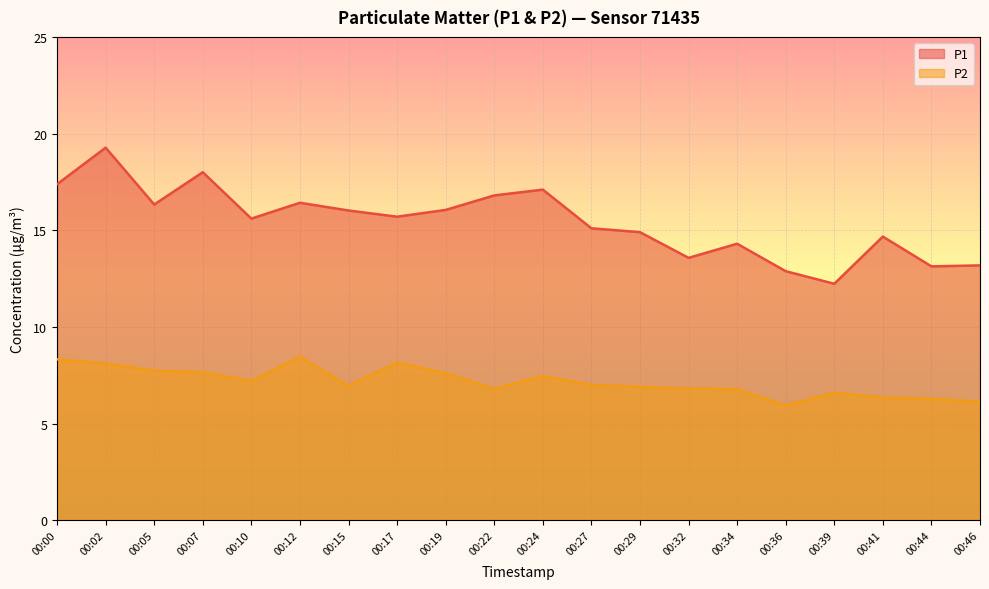

How many distinct data groups are displayed?

2